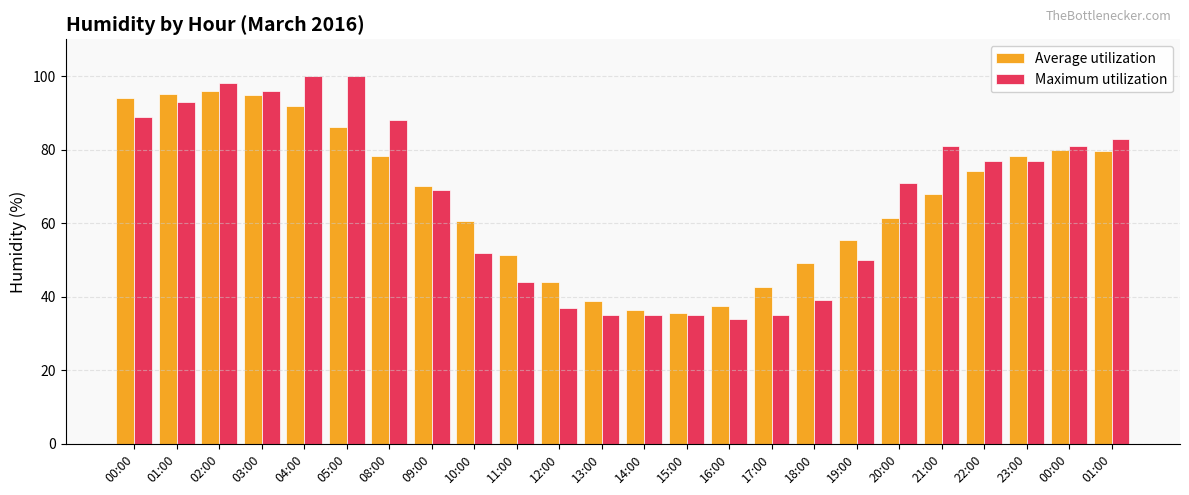

At how many categories does at least one series exceed 80?

10